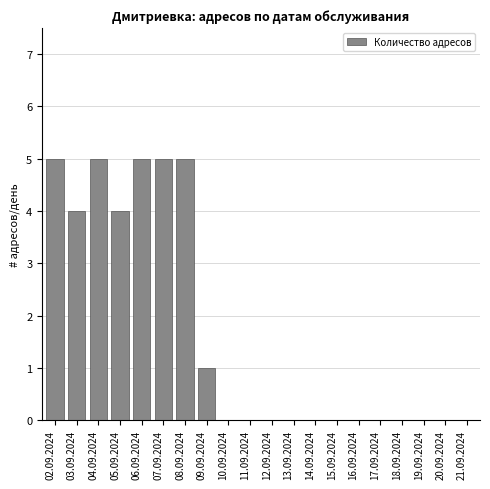

Reading left to right, list all the values displayed in this chart.

02.09.2024=5	03.09.2024=4	04.09.2024=5	05.09.2024=4	06.09.2024=5	07.09.2024=5	08.09.2024=5	09.09.2024=1	10.09.2024=0	11.09.2024=0	12.09.2024=0	13.09.2024=0	14.09.2024=0	15.09.2024=0	16.09.2024=0	17.09.2024=0	18.09.2024=0	19.09.2024=0	20.09.2024=0	21.09.2024=0